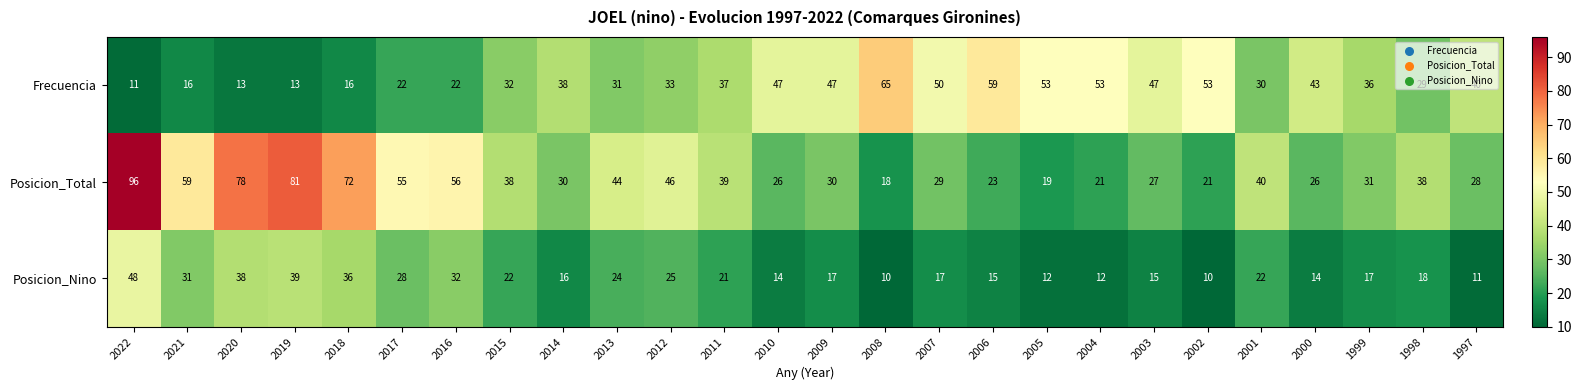

What is the difference between the maximum and minimum values in the Posicion_Total series?

78